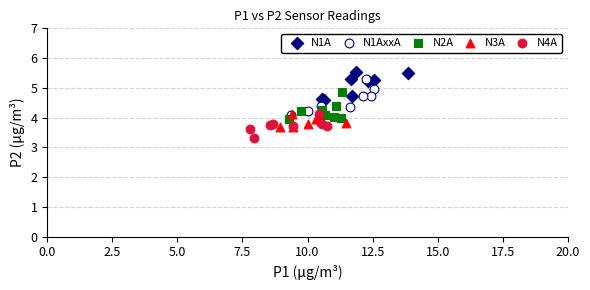

Which series contains the highest Y value?

N1A